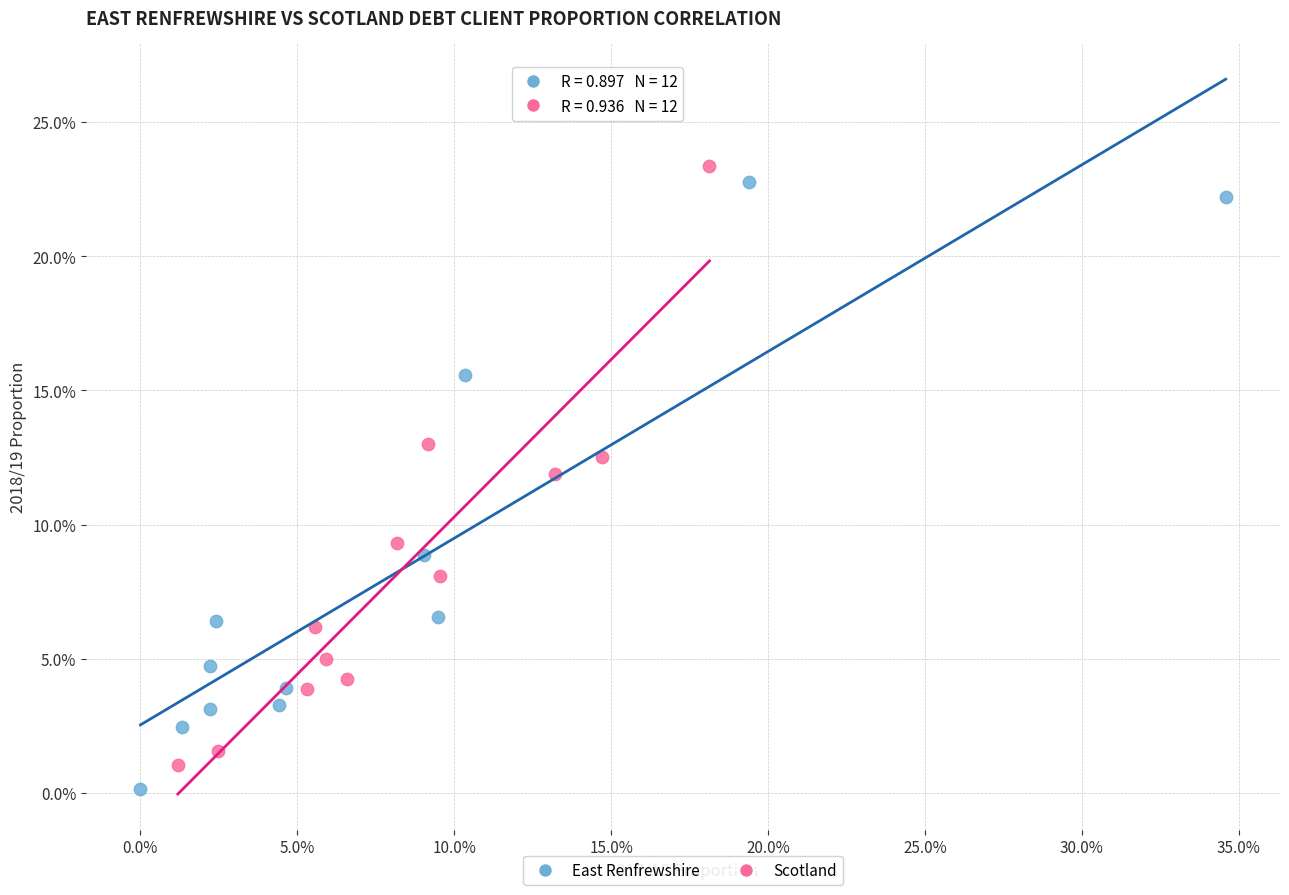

Which series has the largest Y range (max minus min)?

East Renfrewshire